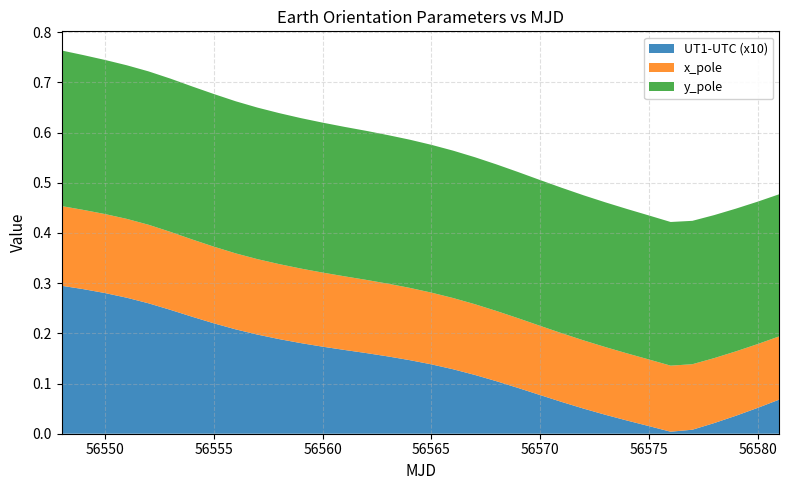

Reading left to right, what are all the values shown in this chart?

x_pole: 56548=0.2	56549=0.2	56550=0.2	56551=0.2	56552=0.2	56553=0.2	56554=0.2	56555=0.2	56556=0.2	56557=0.2	56558=0.1	56559=0.1	56560=0.1	56561=0.1	56562=0.1	56563=0.1	56564=0.1	56565=0.1	56566=0.1	56567=0.1	56568=0.1	56569=0.1	56570=0.1	56571=0.1	56572=0.1	56573=0.1	56574=0.1	56575=0.1	56576=0.1	56577=0.1	56578=0.1	56579=0.1	56580=0.1	56581=0.1
y_pole: 56548=0.3	56549=0.3	56550=0.3	56551=0.3	56552=0.3	56553=0.3	56554=0.3	56555=0.3	56556=0.3	56557=0.3	56558=0.3	56559=0.3	56560=0.3	56561=0.3	56562=0.3	56563=0.3	56564=0.3	56565=0.3	56566=0.3	56567=0.3	56568=0.3	56569=0.3	56570=0.3	56571=0.3	56572=0.3	56573=0.3	56574=0.3	56575=0.3	56576=0.3	56577=0.3	56578=0.3	56579=0.3	56580=0.3	56581=0.3
UT1-UTC: 56548=0.0	56549=0.0	56550=0.0	56551=0.0	56552=0.0	56553=0.0	56554=0.0	56555=0.0	56556=0.0	56557=0.0	56558=0.0	56559=0.0	56560=0.0	56561=0.0	56562=0.0	56563=0.0	56564=0.0	56565=0.0	56566=0.0	56567=0.0	56568=0.0	56569=0.0	56570=0.0	56571=0.0	56572=0.0	56573=0.0	56574=0.0	56575=0.0	56576=0.0	56577=-0.0	56578=-0.0	56579=-0.0	56580=-0.0	56581=-0.0